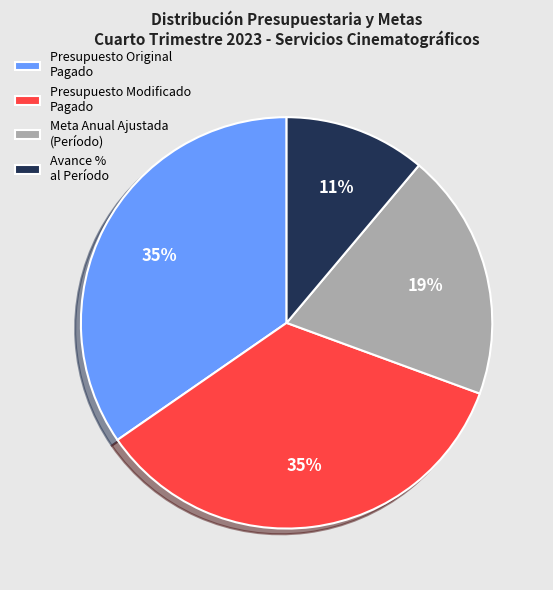

Approximately how many times larger is the value at Presupuesto Modificado Pagado compared to Presupuesto Original Pagado?

1.0